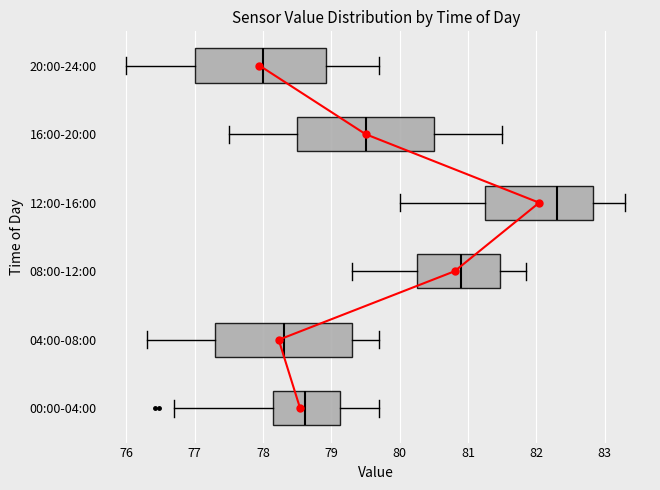

Which box's median line is the furthest to the left?

20:00-24:00